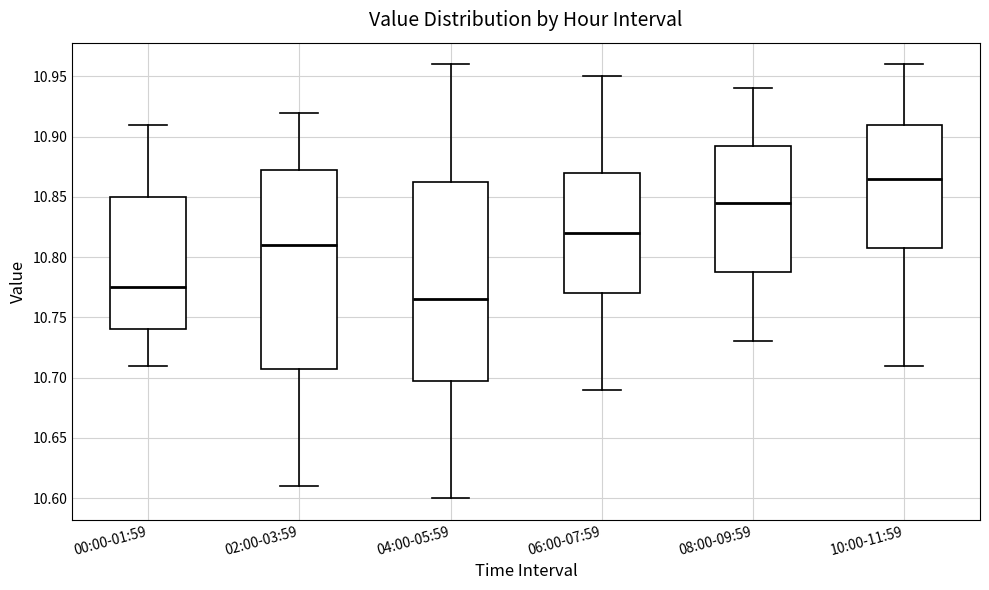

Which box's median line is the highest?

10:00-11:59